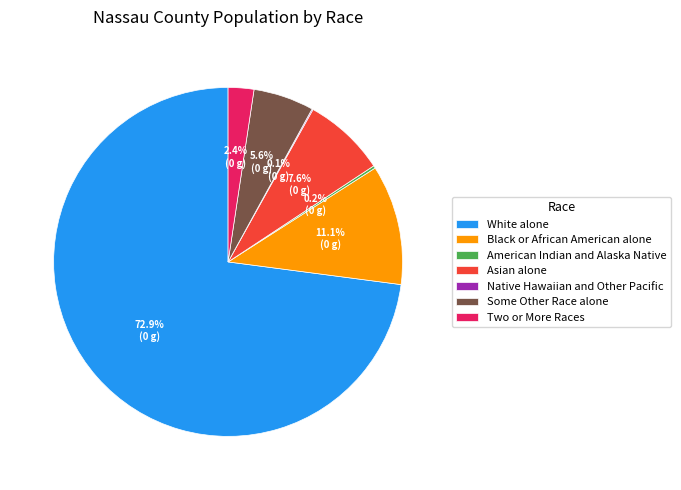

To the nearest percent, what portion does Two or More Races represent?

2%